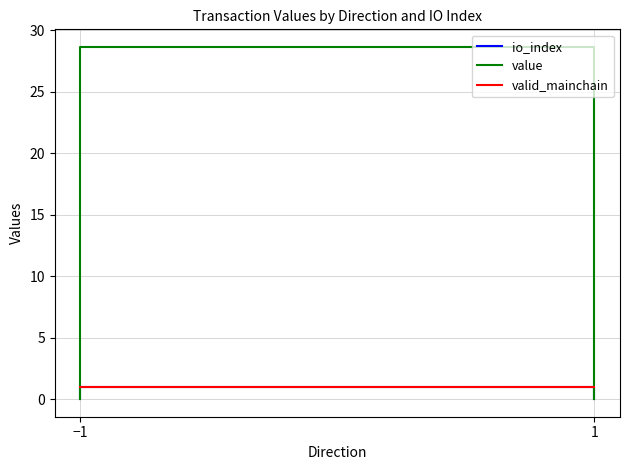

What is the difference between the second highest and minimum values in the io_index series?

1.0